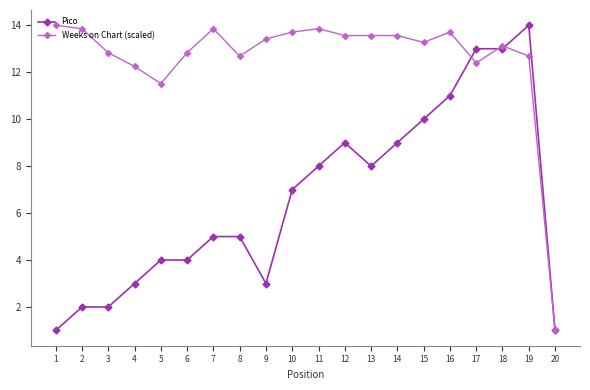

Rank the series at 12 from lowest to highest value.

Pico, Weeks on Chart (scaled)